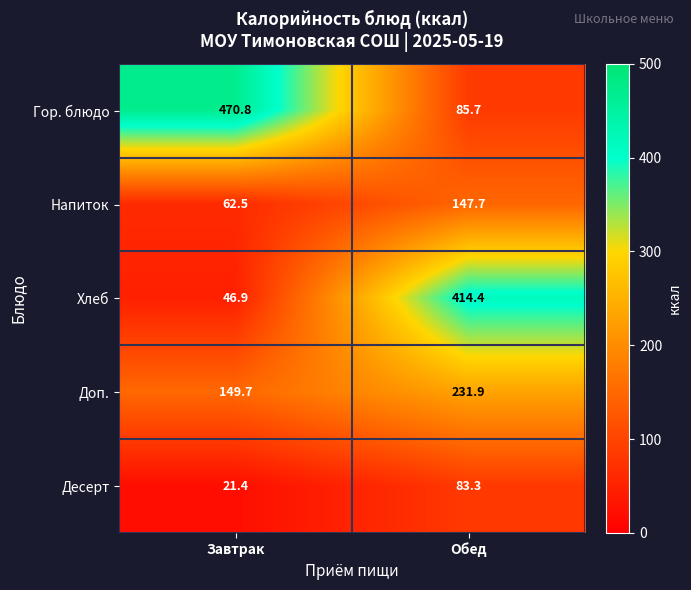

What is the total value across all series at Завтрак?

751.3